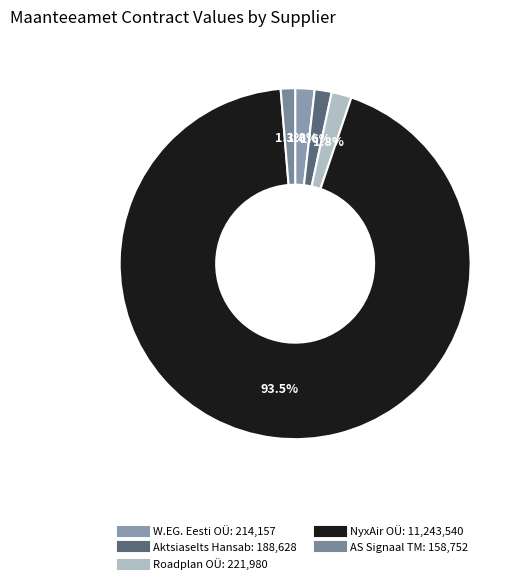

To the nearest percent, what is the difference between the NyxAir OÜ and Roadplan OÜ slice percentages?

92%